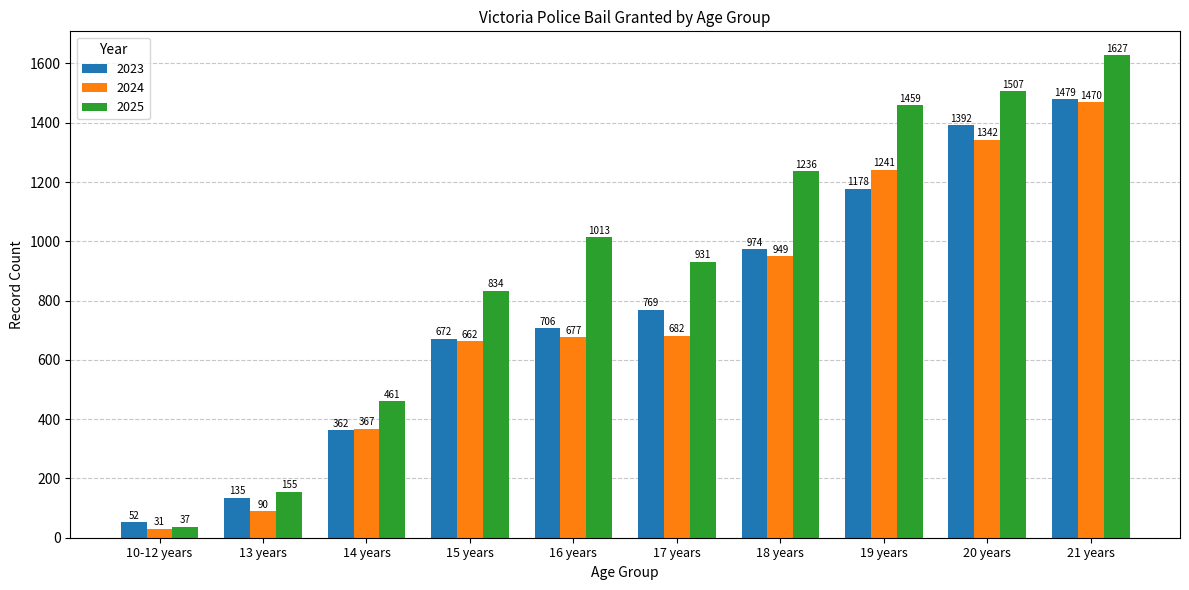

The value of 2024 at 15 years is 662. True or false?

True